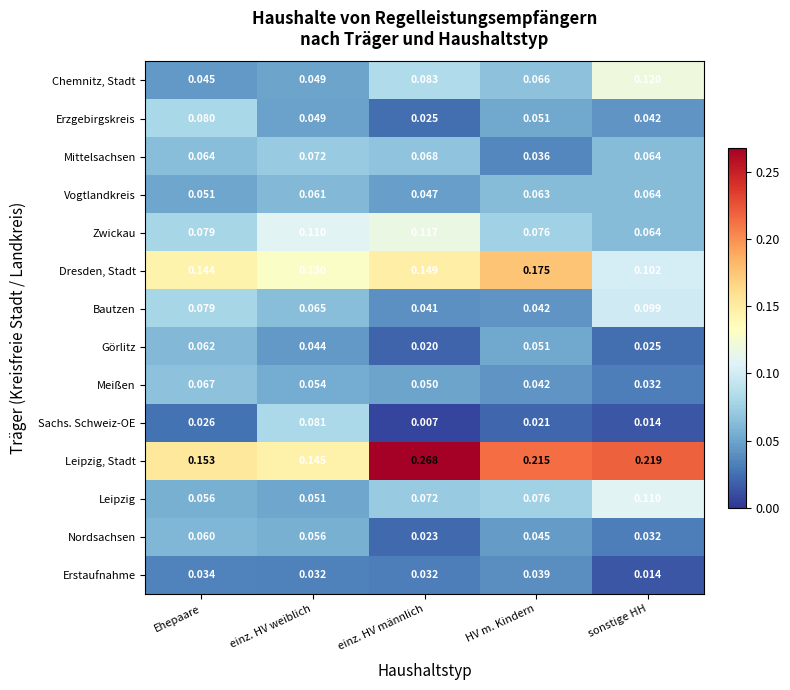

Which category has the highest value across all series?

einz. HV männlich